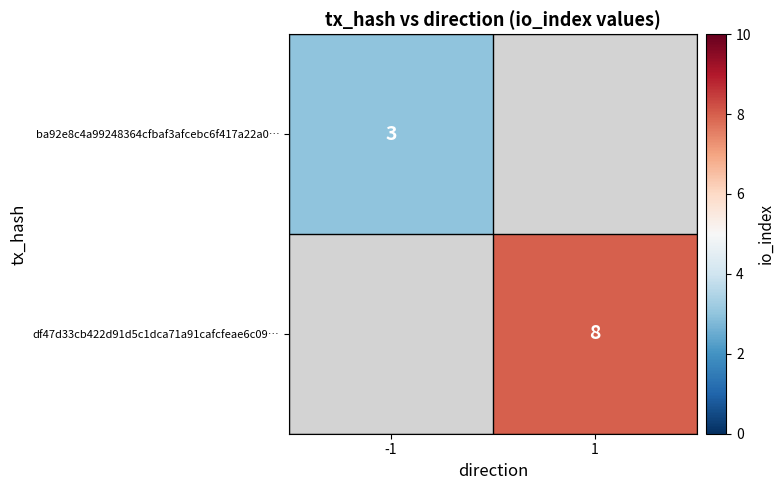

True or false: df47d33cb422d91d5c1dca71a91cafcfeae6c09… has a value of 8 at 1.

True